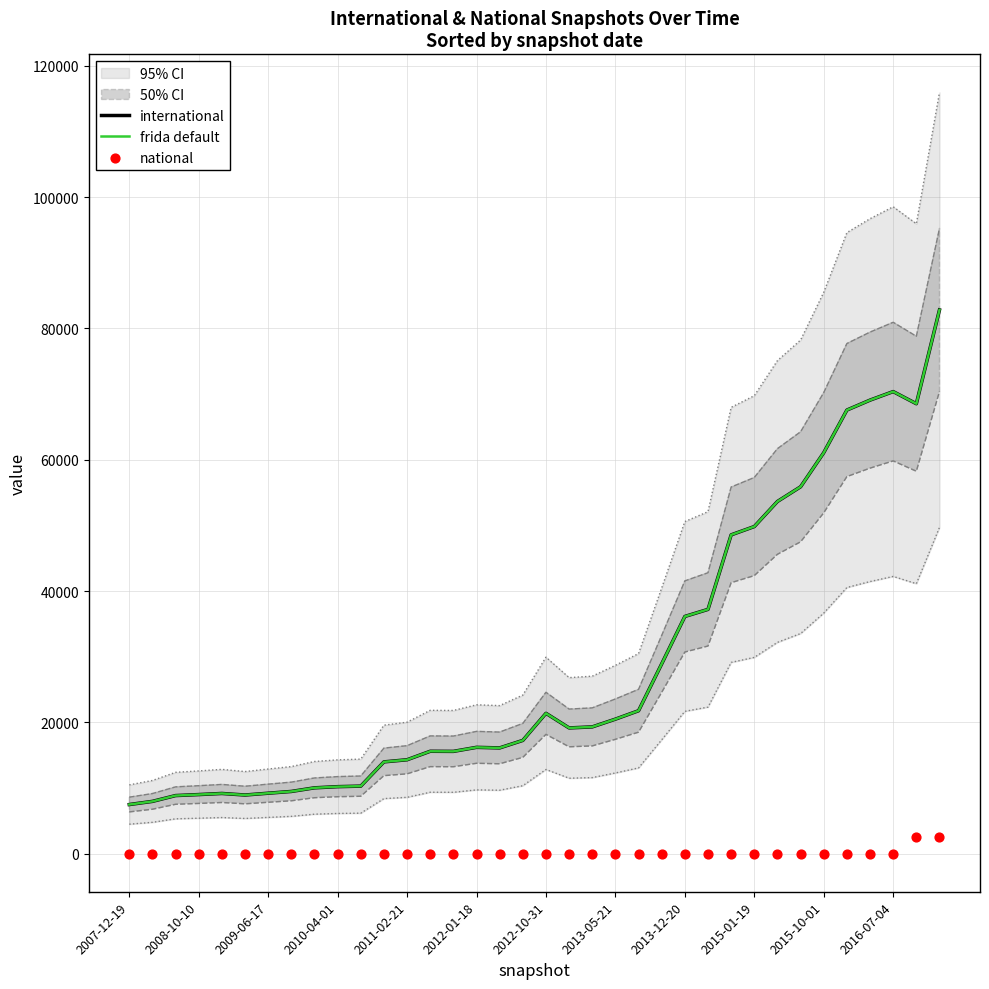

Which series has the widest spread of Y values?

international